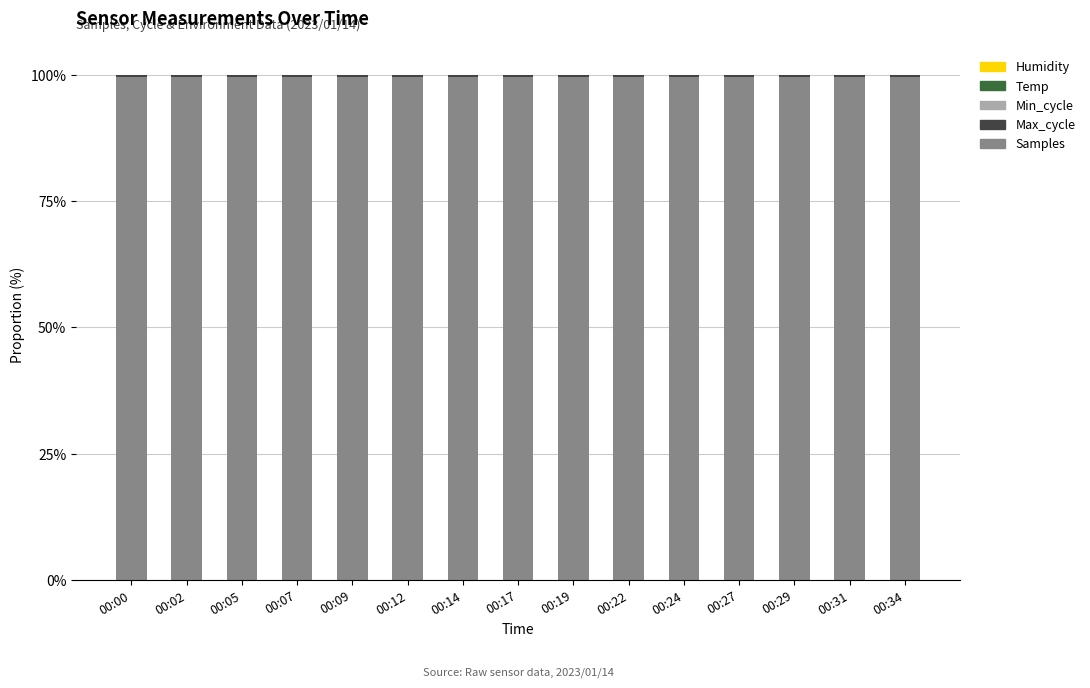

Is it true that Samples equals 136.8 at 00:27?

False